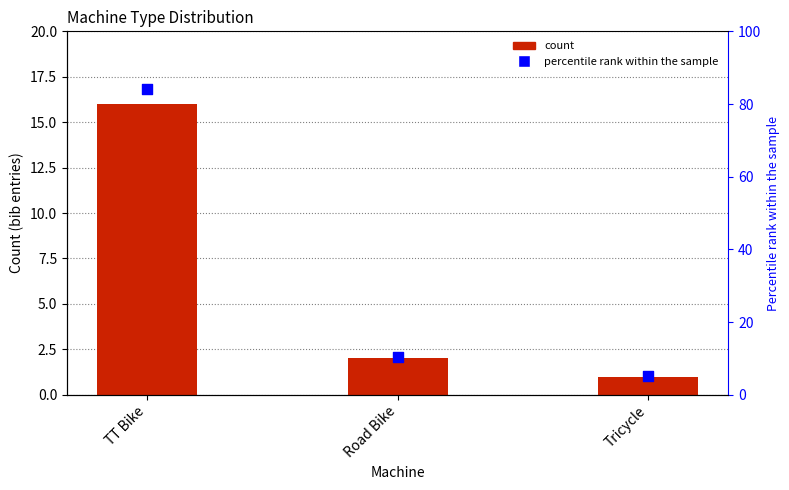

Which series contains the highest Y value?

percentile rank within the sample